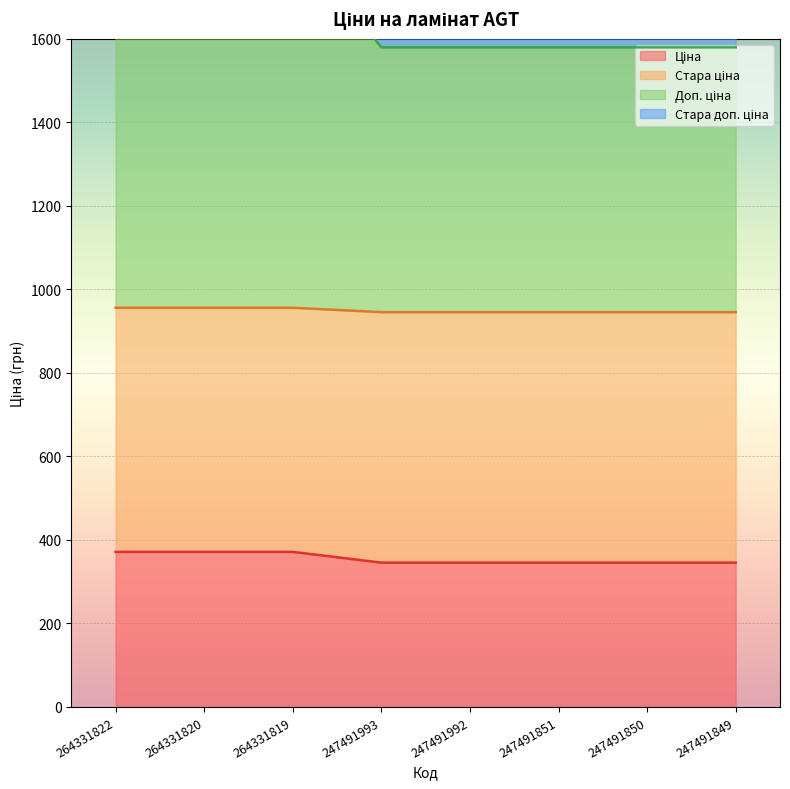

What is the value of the Доп. ціна point at the 6th from the left?

2679.5